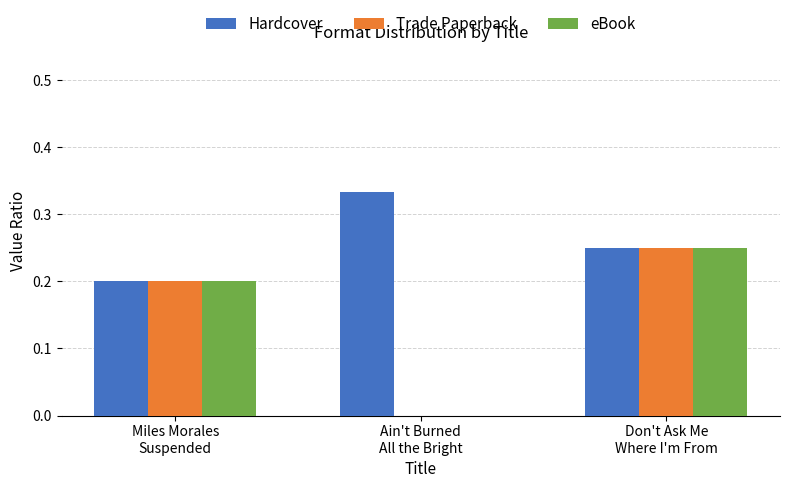

What is the sum of all eBook values?

0.5